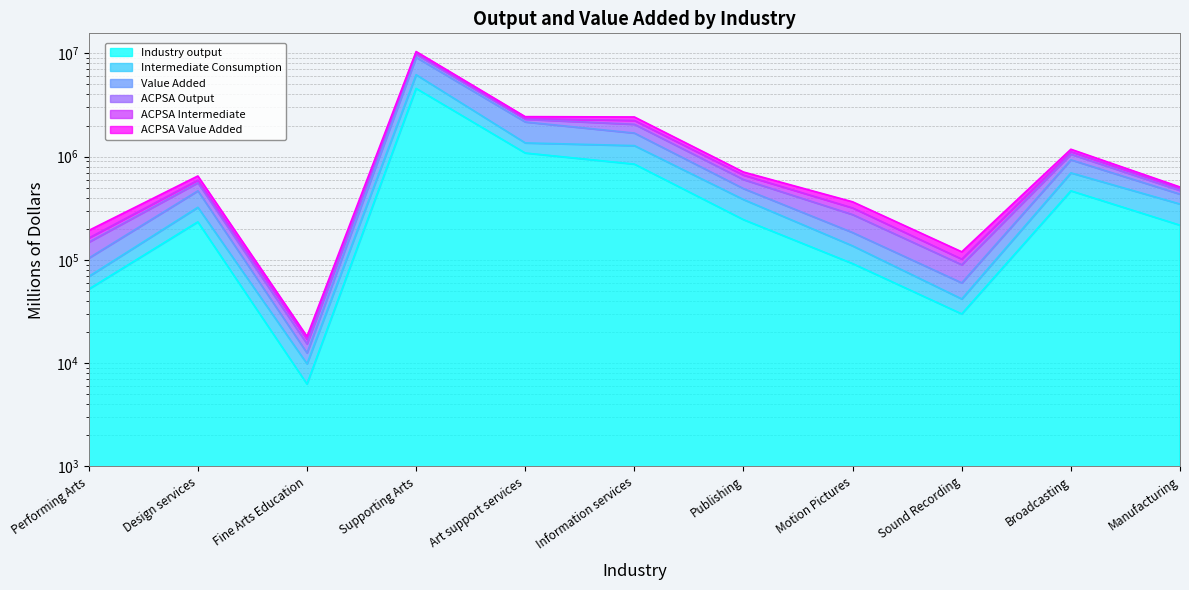

True or false: Industry output and Value Added cross at least once.

False